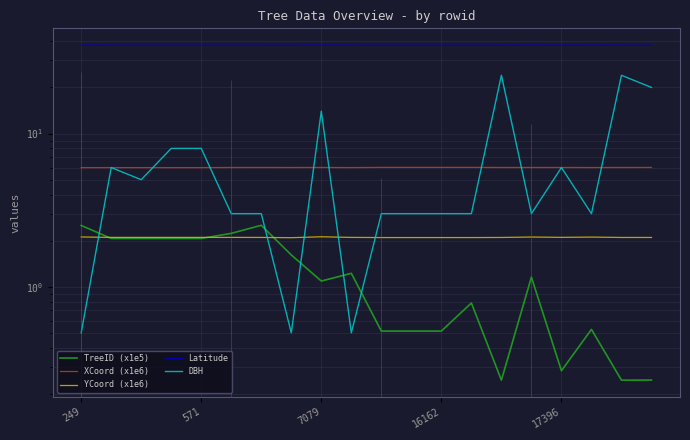

Rank the categories by Latitude value from highest to lowest.

8, 249, 15, 17, 16, 5, 17396, 571, 7079, 16162, 9, 6, 14, 18, 19, 10, 12, 11, 13, 7